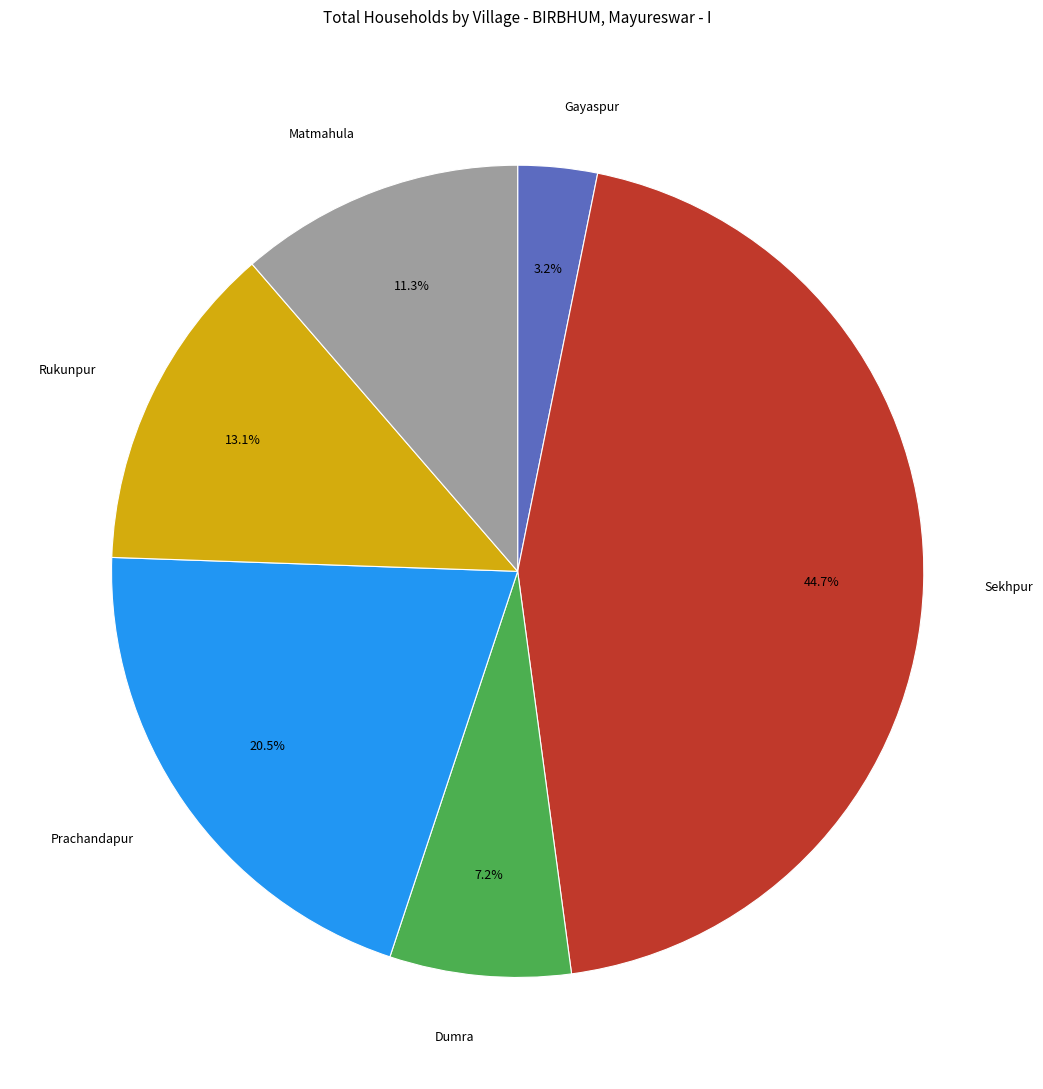

Count the number of slices in the pie.

6